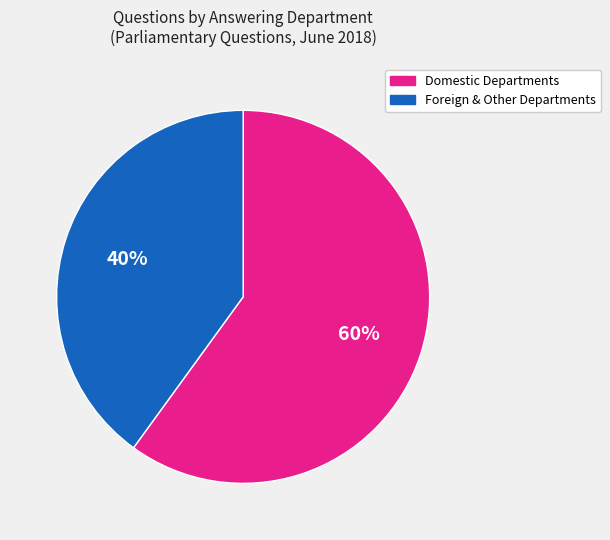

To the nearest percent, what is the difference between the Foreign & Other Departments and Domestic Departments slice percentages?

20%